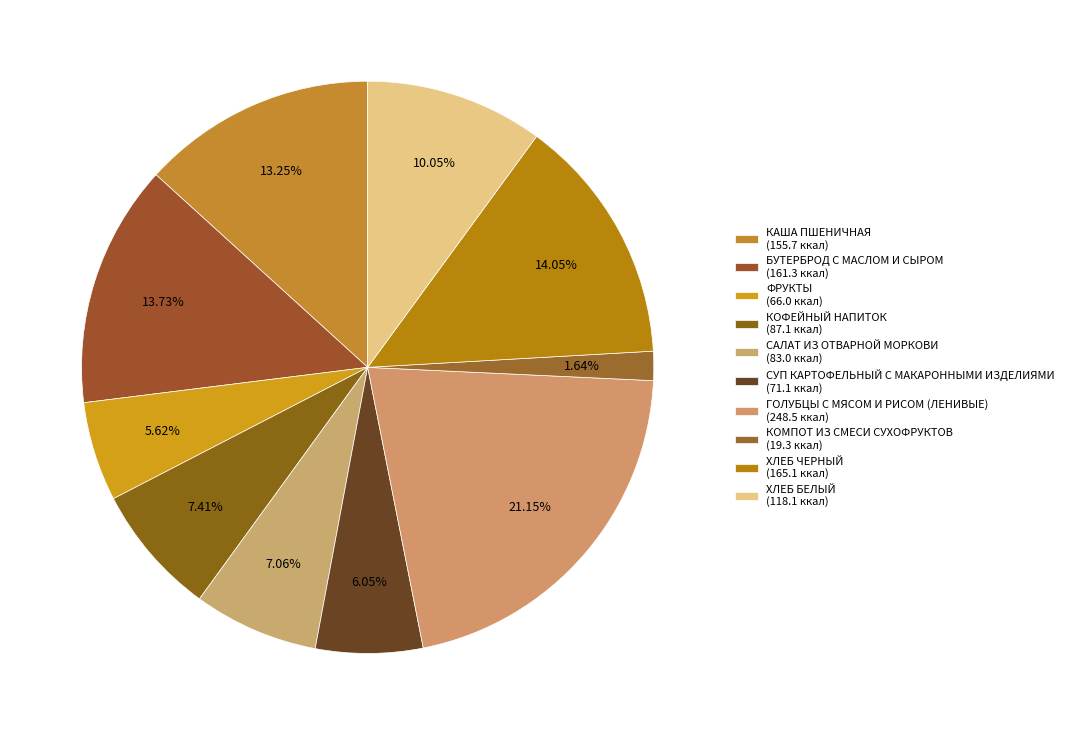

Between КОФЕЙНЫЙ НАПИТОК and КАША ПШЕНИЧНАЯ, which is larger?

КАША ПШЕНИЧНАЯ